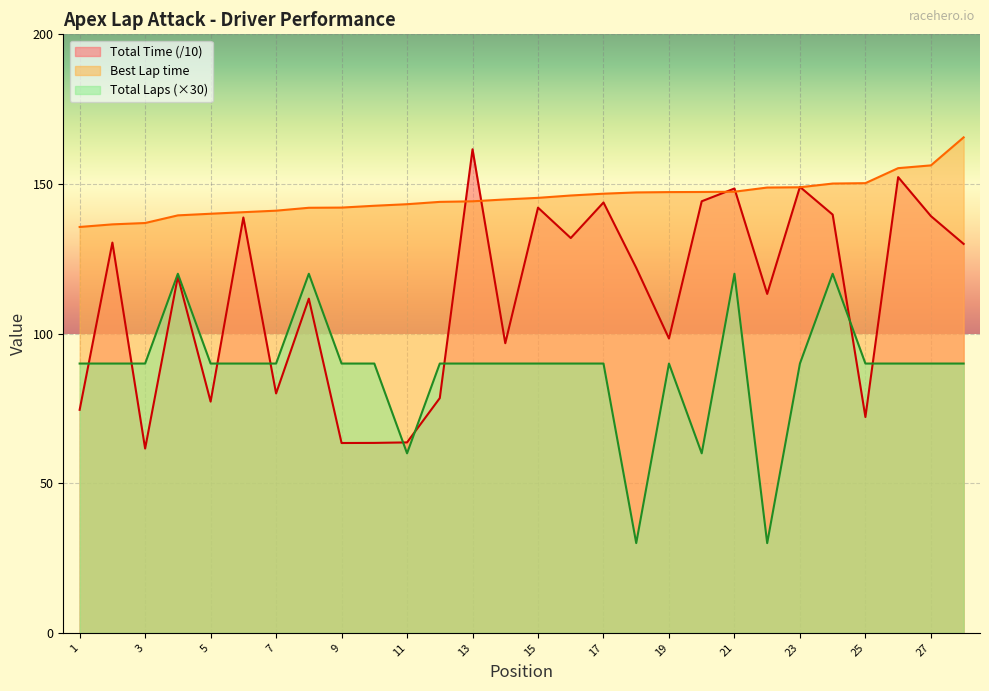

How many times do Total Time and Total Laps cross each other?

9